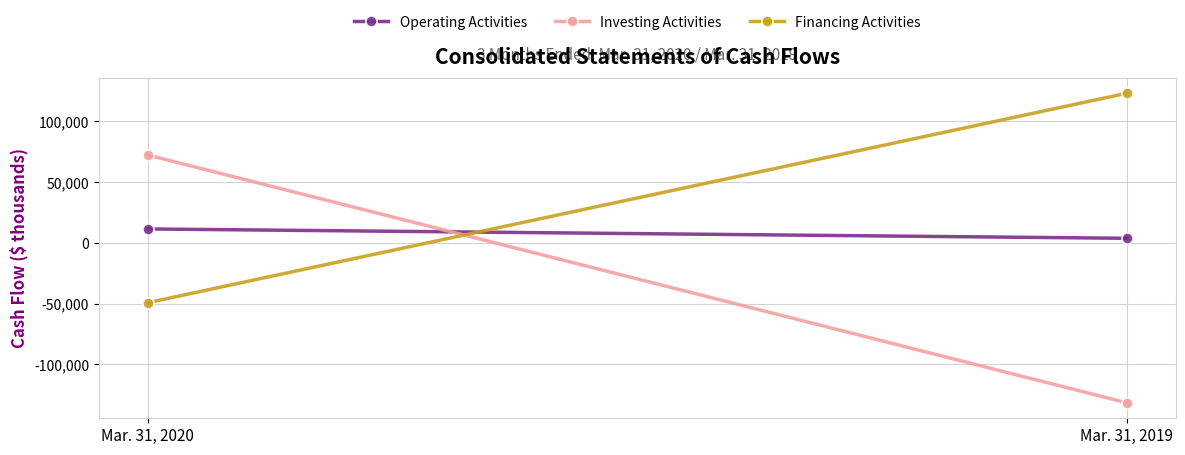

How many values in Financing Activities are below zero?

1